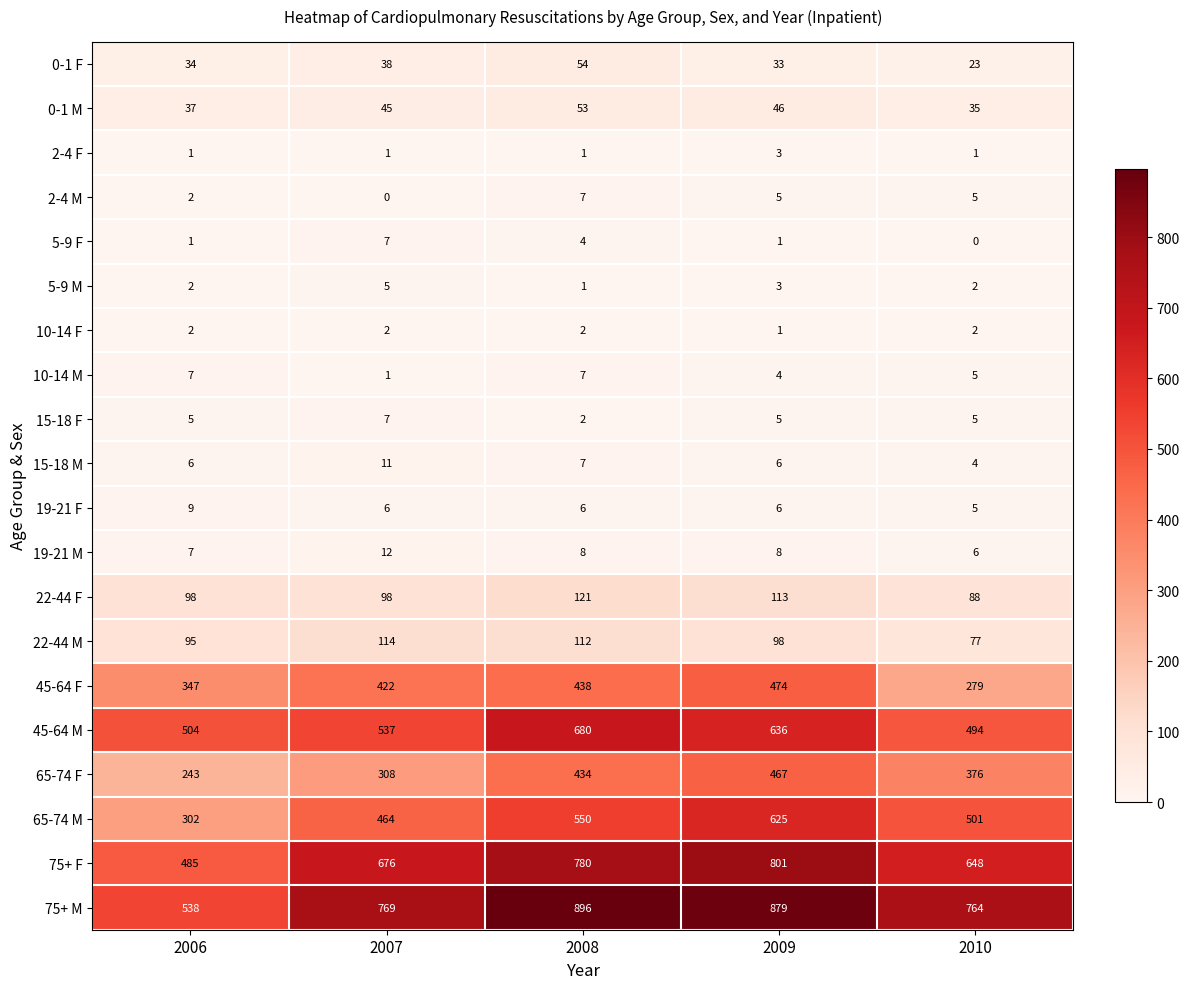

What is the difference between the 15-18 M values at 2009 and 2007?

5